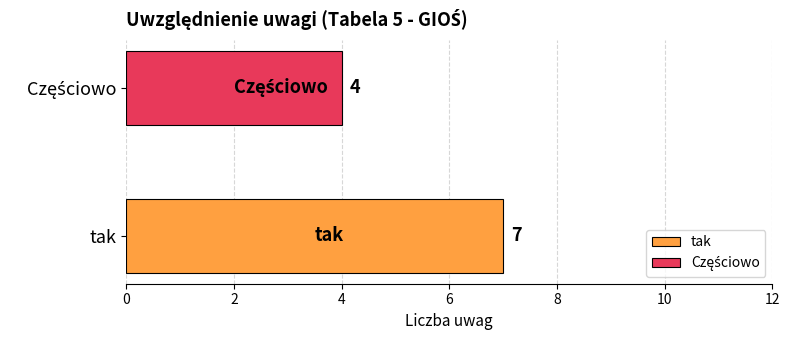

What is the smallest value displayed?

4